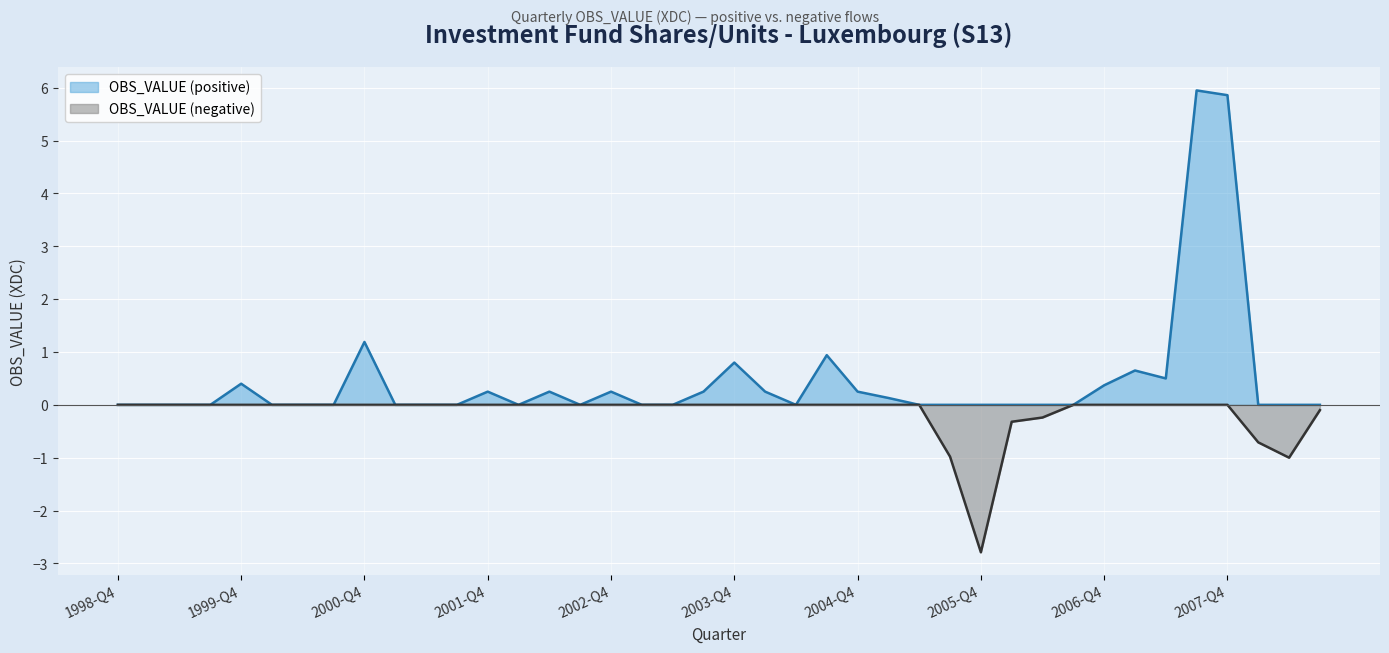

Count the number of categories in the chart.

40